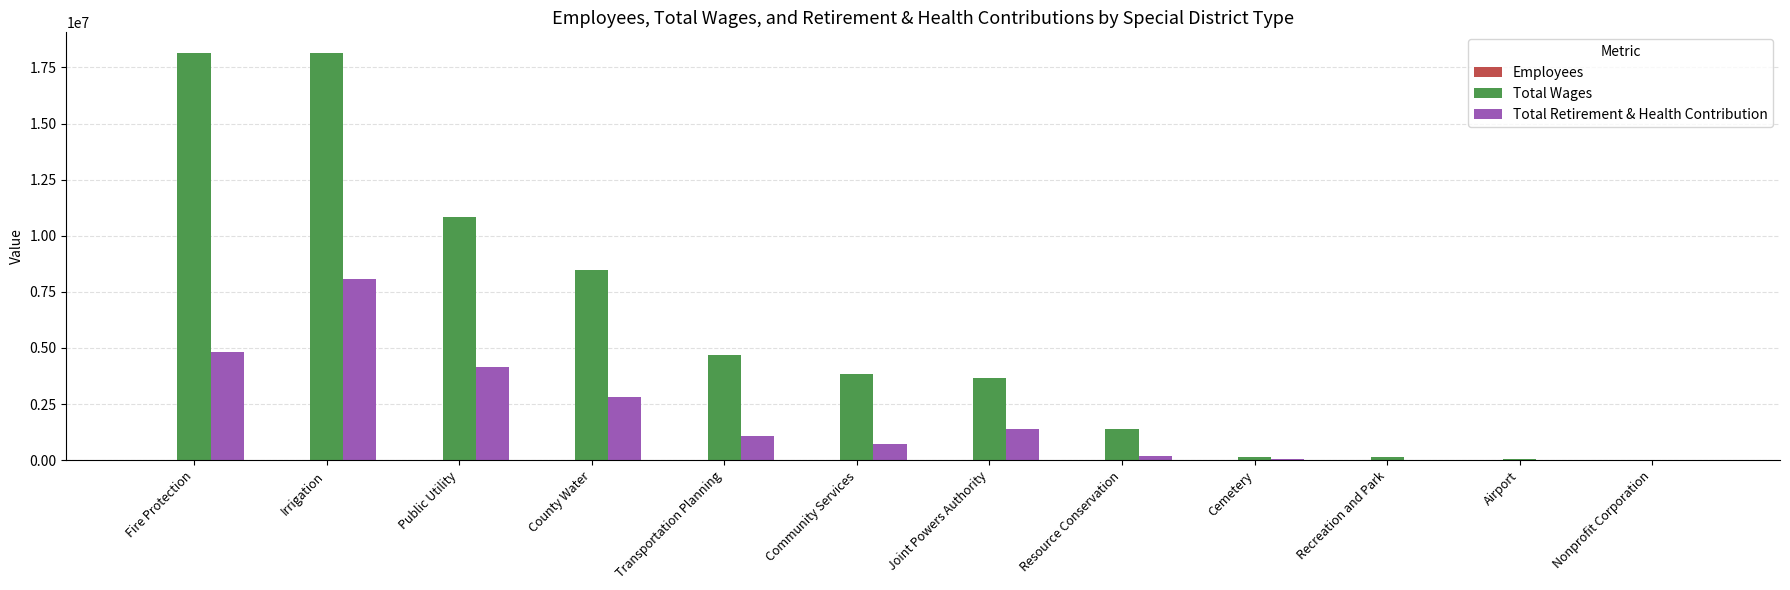

Which series changed the most between Transportation Planning and Resource Conservation?

Total Wages